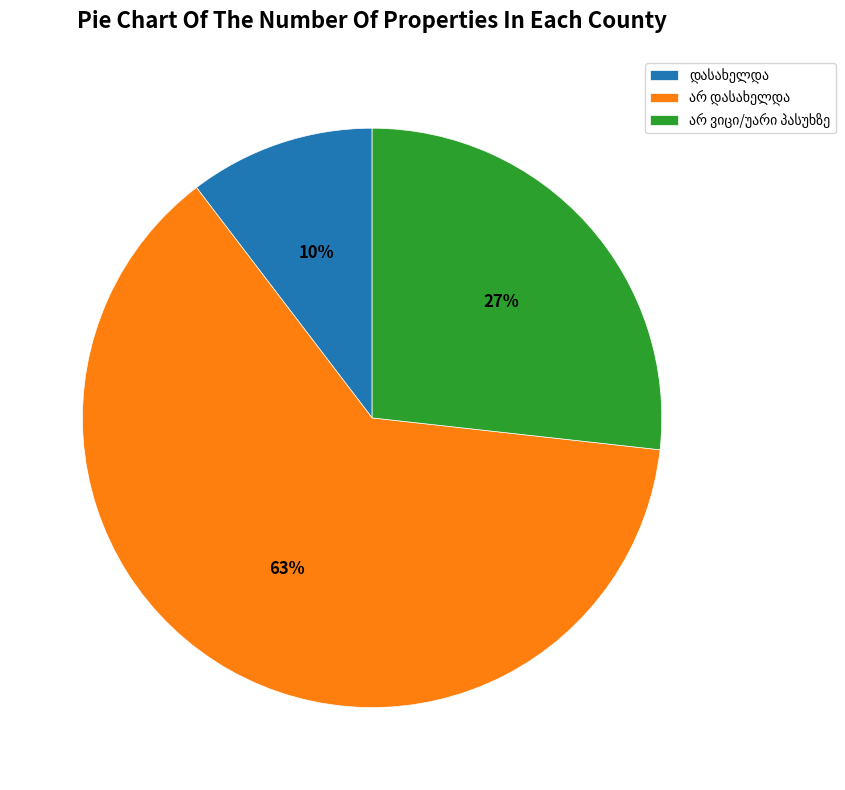

How many segments does this pie chart have?

3